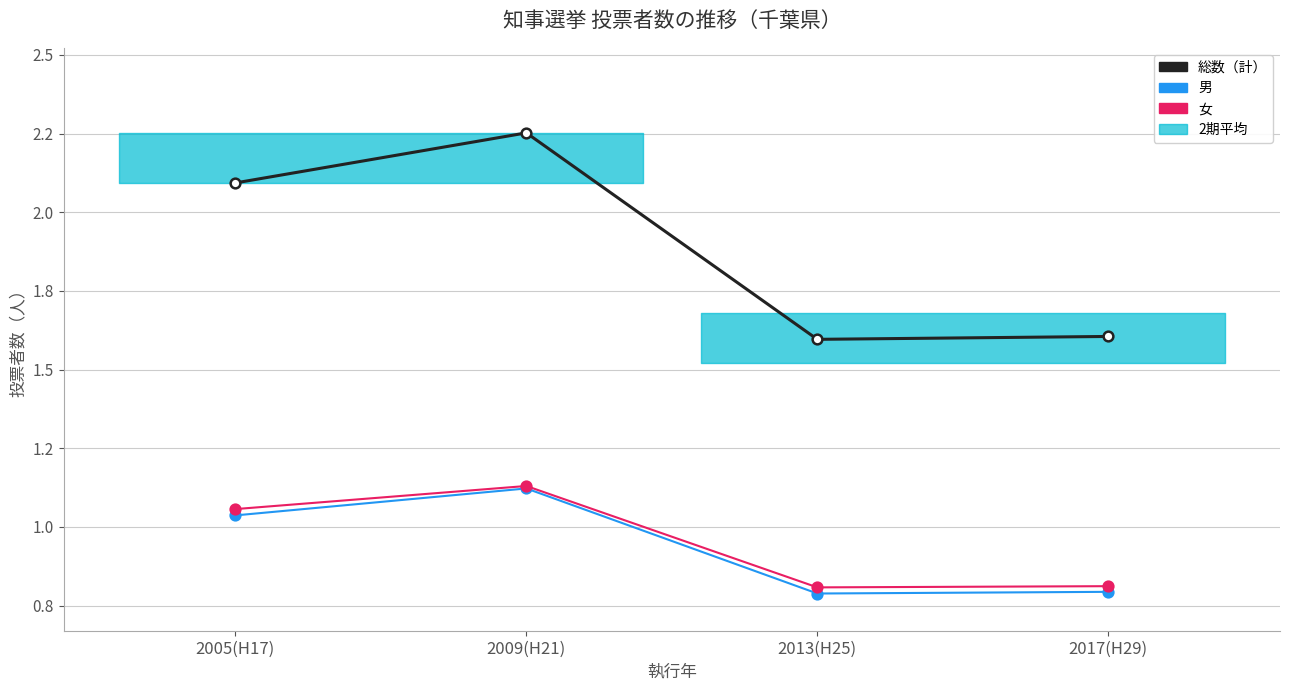

True or false: 女 and 総数（計） cross at least once.

False